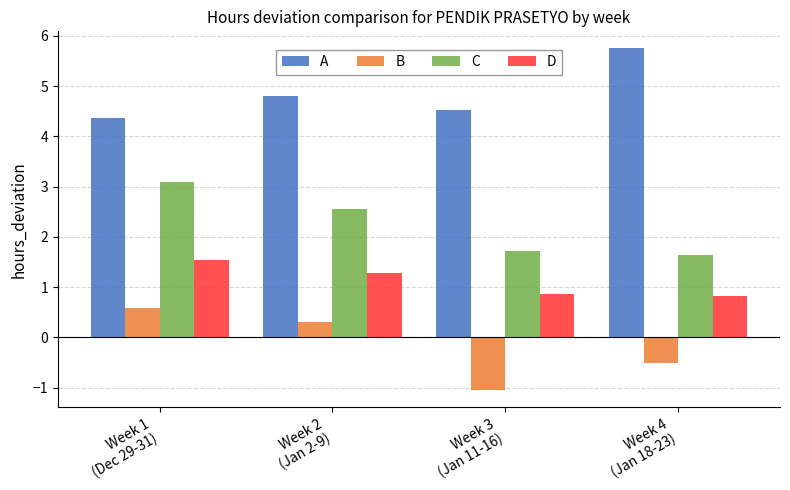

Rank the series by their average value, from lowest to highest.

B, D, C, A